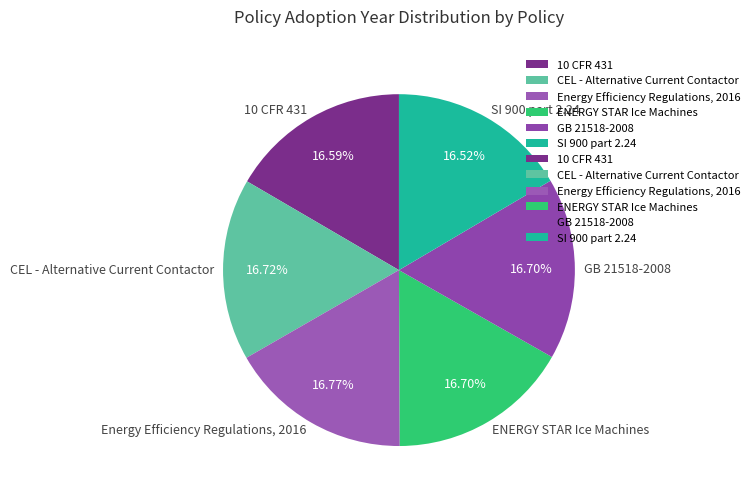

What percentage do CEL - Alternative Current Contactor and GB 21518-2008 together represent?

33.4%